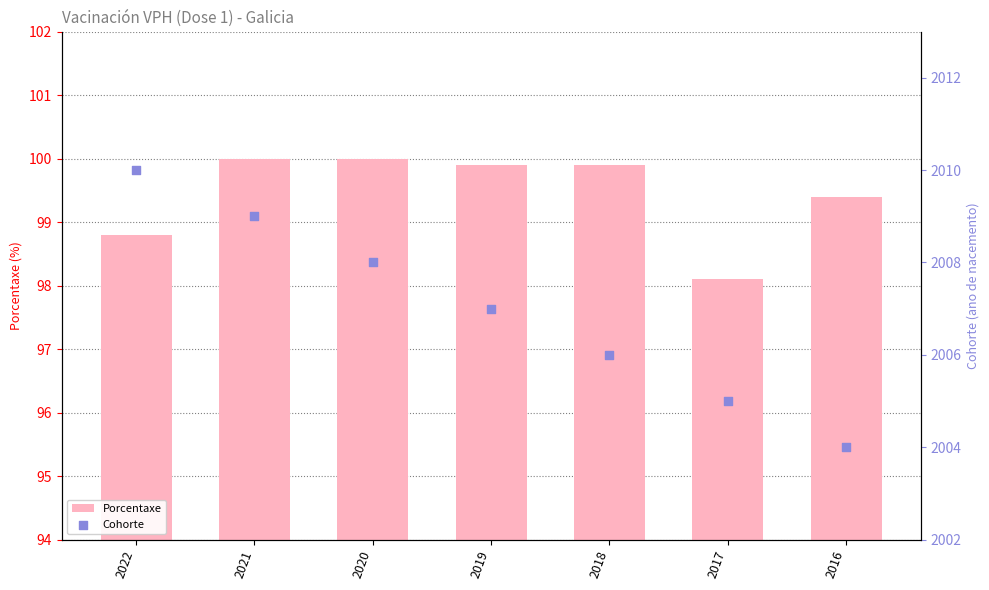

Is the value of Cohorte at 2020 greater than the value of Porcentaxe at 2022?

Yes